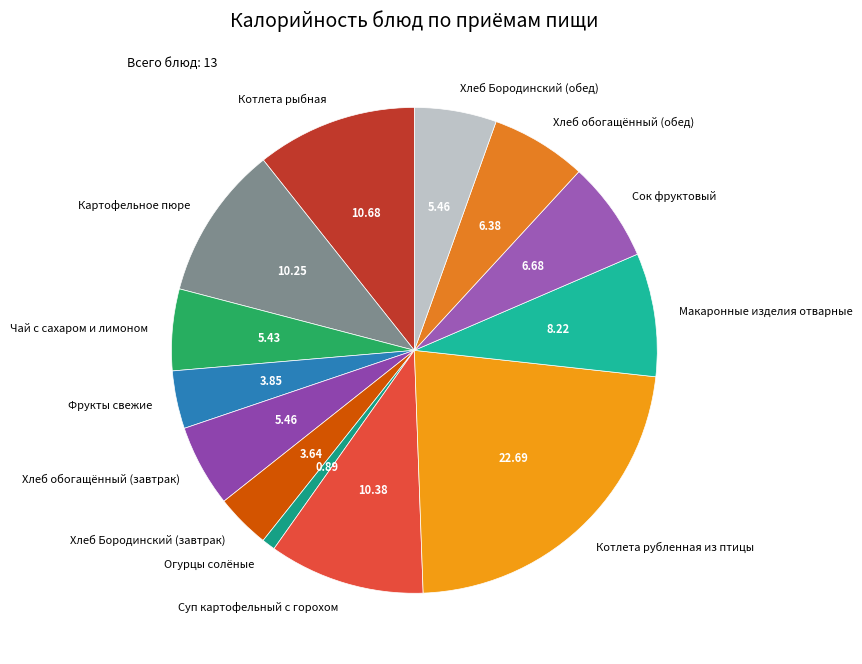

Does any single category account for the majority?

No